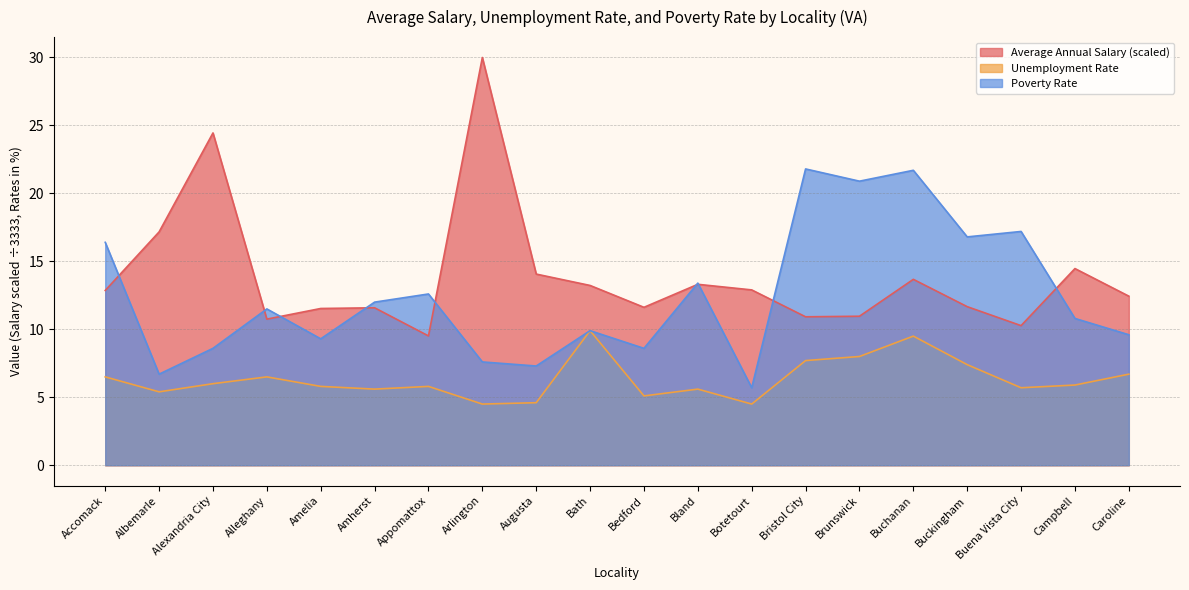

Count the number of data series in this chart.

3